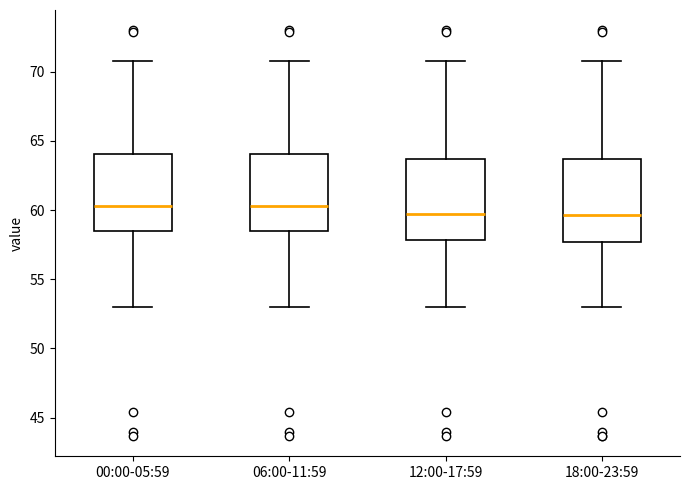

Reading left to right, read every box against the y-axis: the position of its median line, the range the box covers, and the ends of its whiskers. The values are not printed on the chart, so give them approximately, as read against the axis.

00:00-05:59: median 60.5, box 58.5 to 64.0, whiskers 53.0 to 70.5
06:00-11:59: median 60.5, box 58.5 to 64.0, whiskers 53.0 to 70.5
12:00-17:59: median 59.5, box 58.0 to 63.5, whiskers 53.0 to 70.5
18:00-23:59: median 59.5, box 57.5 to 63.5, whiskers 53.0 to 70.5